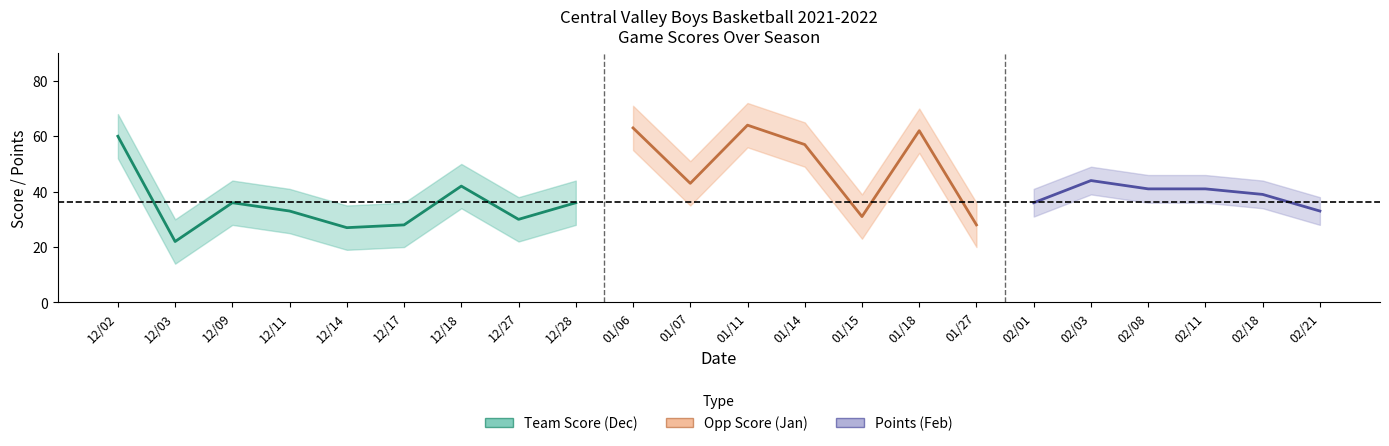

What is the label of the 17th point from the right?

12/17